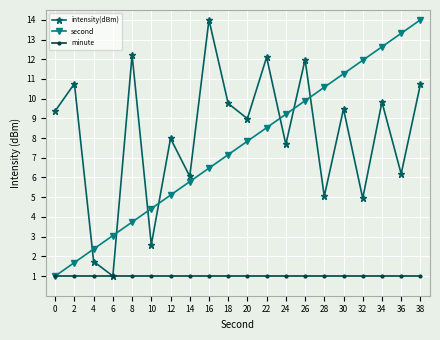

The value of second at 28 is 10.6. True or false?

True